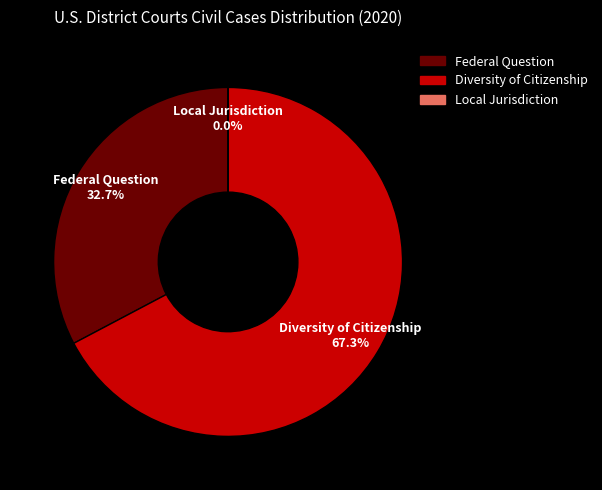

How much of the chart is everything except Diversity of Citizenship?

32.7%